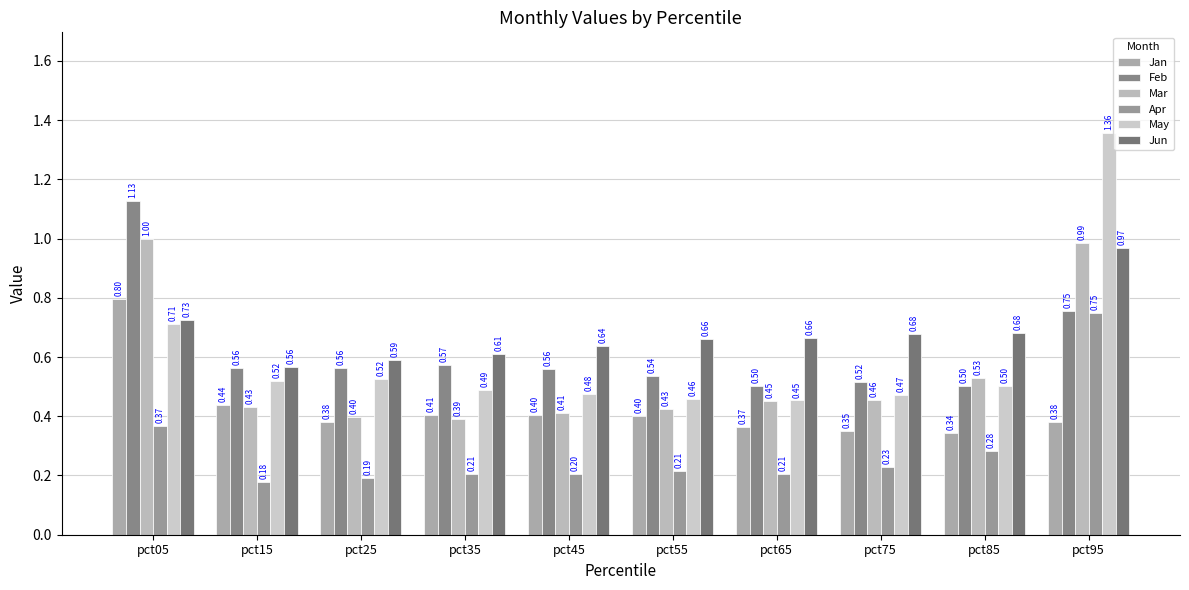

Reading left to right, list all the values displayed in this chart.

Jan: pct05=0.8	pct15=0.4	pct25=0.4	pct35=0.4	pct45=0.4	pct55=0.4	pct65=0.4	pct75=0.3	pct85=0.3	pct95=0.4
Feb: pct05=1.1	pct15=0.6	pct25=0.6	pct35=0.6	pct45=0.6	pct55=0.5	pct65=0.5	pct75=0.5	pct85=0.5	pct95=0.8
Mar: pct05=1.0	pct15=0.4	pct25=0.4	pct35=0.4	pct45=0.4	pct55=0.4	pct65=0.5	pct75=0.5	pct85=0.5	pct95=1.0
Apr: pct05=0.4	pct15=0.2	pct25=0.2	pct35=0.2	pct45=0.2	pct55=0.2	pct65=0.2	pct75=0.2	pct85=0.3	pct95=0.7
May: pct05=0.7	pct15=0.5	pct25=0.5	pct35=0.5	pct45=0.5	pct55=0.5	pct65=0.5	pct75=0.5	pct85=0.5	pct95=1.4
Jun: pct05=0.7	pct15=0.6	pct25=0.6	pct35=0.6	pct45=0.6	pct55=0.7	pct65=0.7	pct75=0.7	pct85=0.7	pct95=1.0